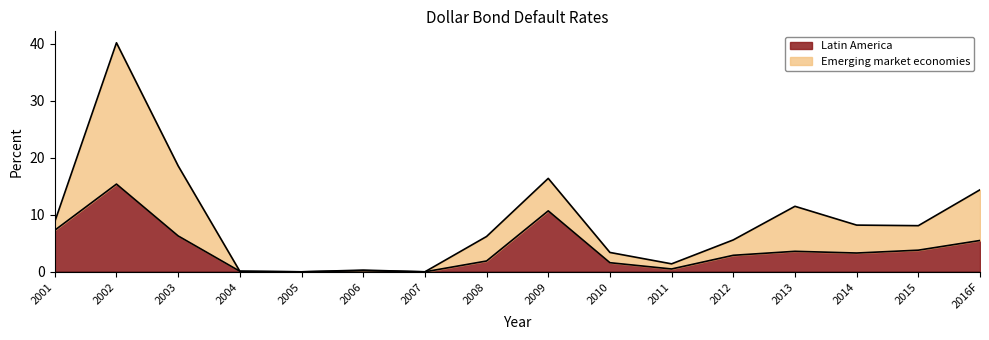

Count the number of values greater than 3.

8